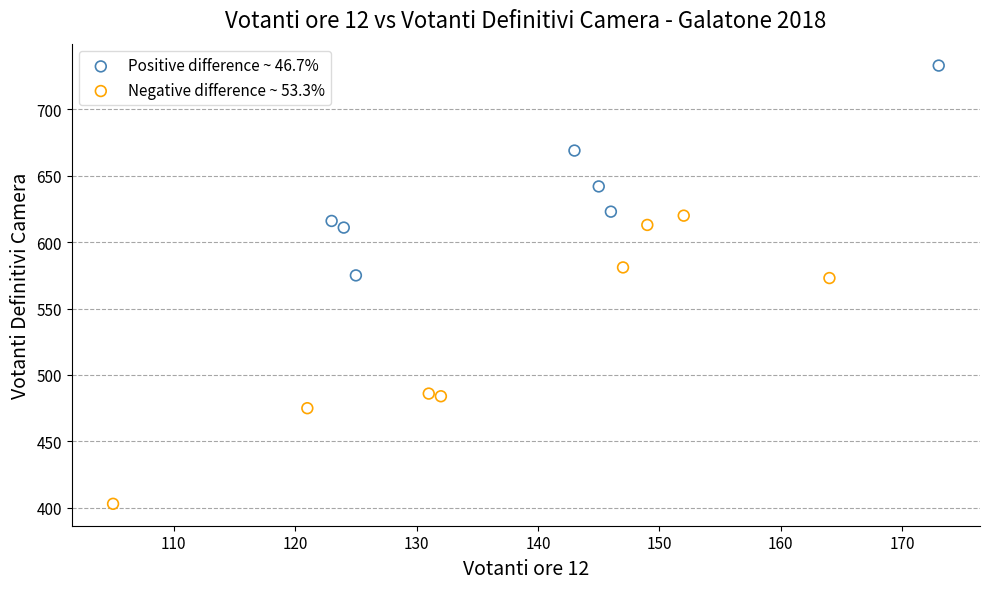

Which series has the widest spread of Y values?

Negative difference ~ 53.3%